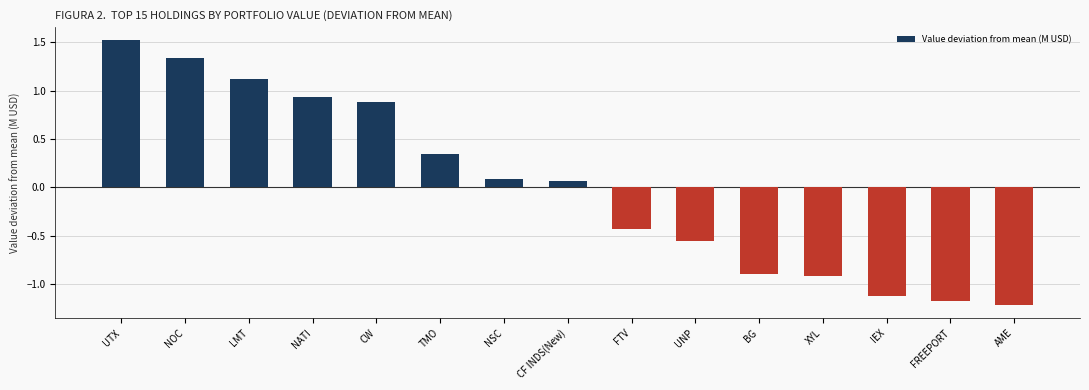

What is the sum of the values at BG and LMT?

0.2